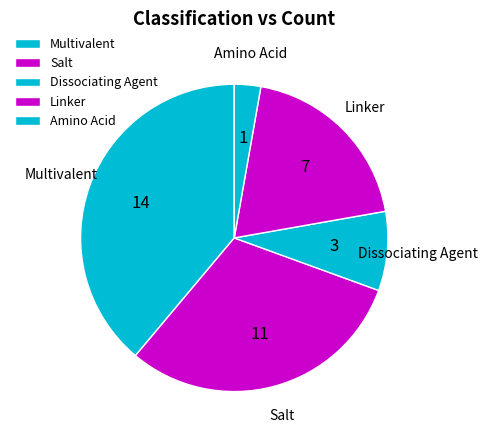

True or false: Amino Acid accounts for 3% of the total.

True